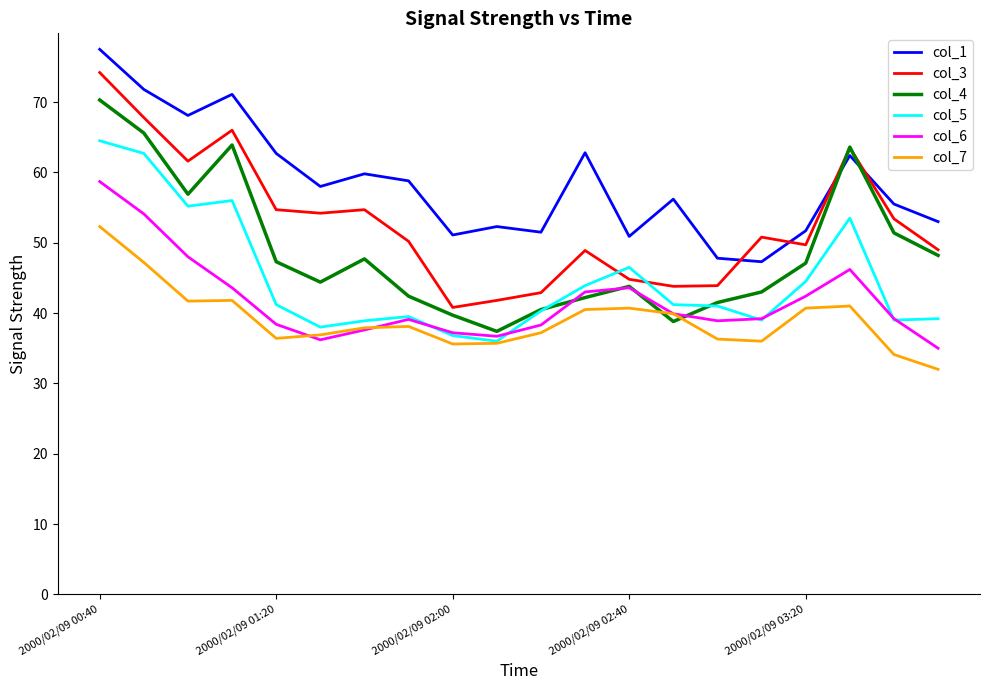

Rank the series by their maximum value, from highest to lowest.

col_1, col_3, col_4, col_5, col_6, col_7